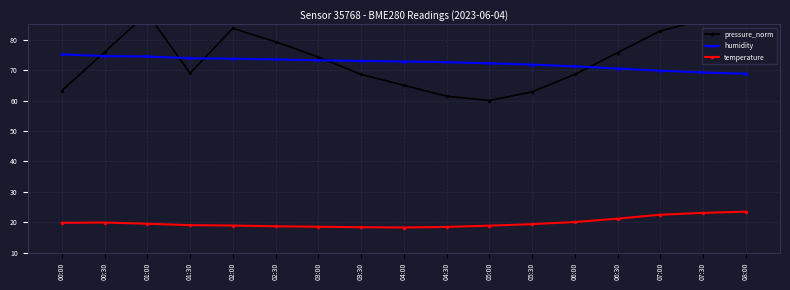

Reading left to right, list all the values displayed in this chart.

pressure_norm: 00:00=63.2	00:30=75.9	01:00=88.7	01:30=68.9	02:00=83.7	02:30=79.3	03:00=74.3	03:30=68.6	04:00=65.0	04:30=61.4	05:00=60.0	05:30=62.9	06:00=68.6	06:30=75.7	07:00=82.9	07:30=86.4	08:00=90.0
humidity: 00:00=75.1	00:30=74.6	01:00=74.5	01:30=73.9	02:00=73.7	02:30=73.5	03:00=73.2	03:30=73.0	04:00=72.8	04:30=72.6	05:00=72.2	05:30=71.8	06:00=71.2	06:30=70.5	07:00=69.8	07:30=69.2	08:00=68.8
temperature: 00:00=19.8	00:30=19.9	01:00=19.5	01:30=19.1	02:00=18.9	02:30=18.7	03:00=18.6	03:30=18.4	04:00=18.3	04:30=18.5	05:00=18.9	05:30=19.4	06:00=20.1	06:30=21.2	07:00=22.5	07:30=23.1	08:00=23.5